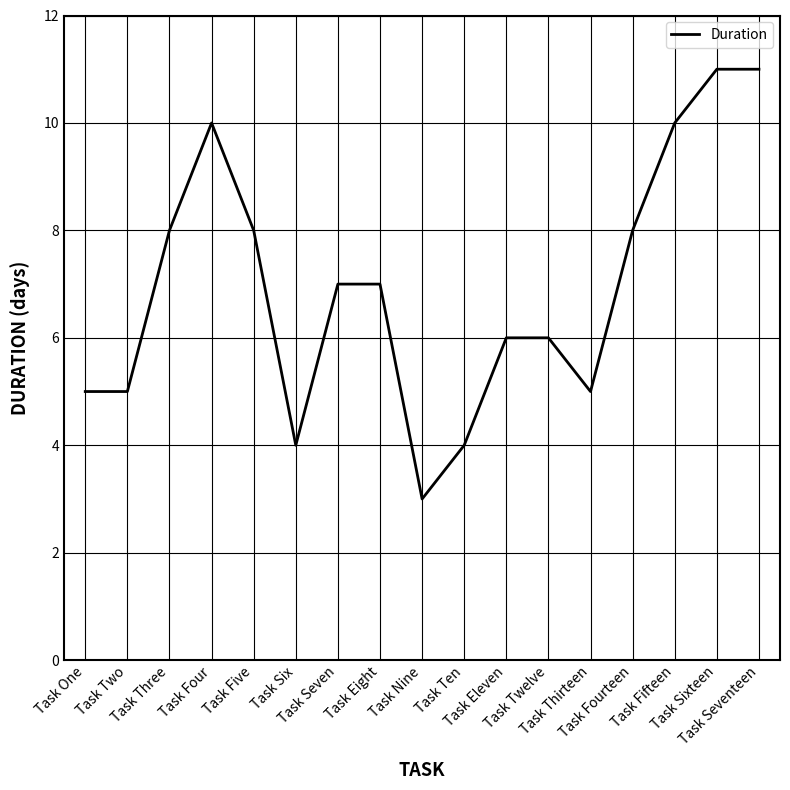

At which label does the data first exceed 7?

Task Three